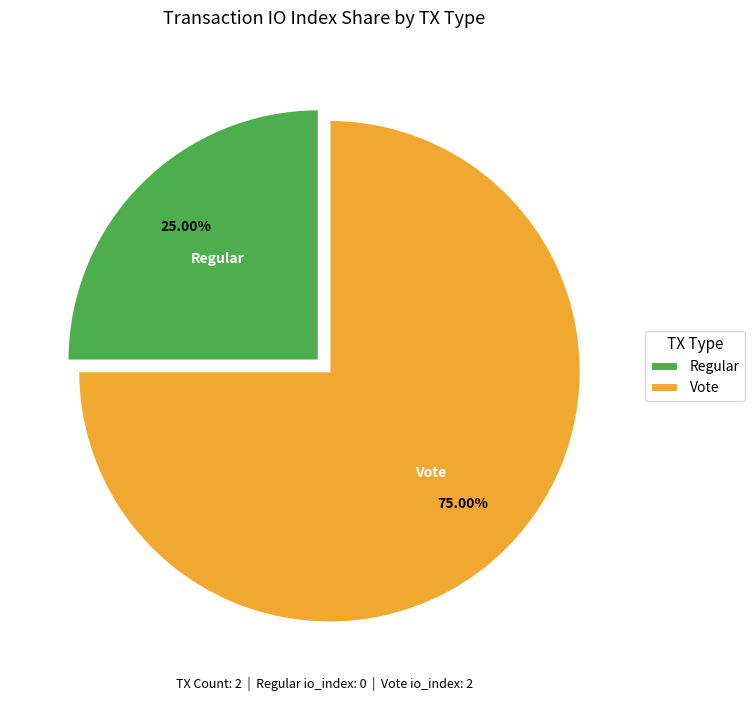

How many segments does this pie chart have?

2